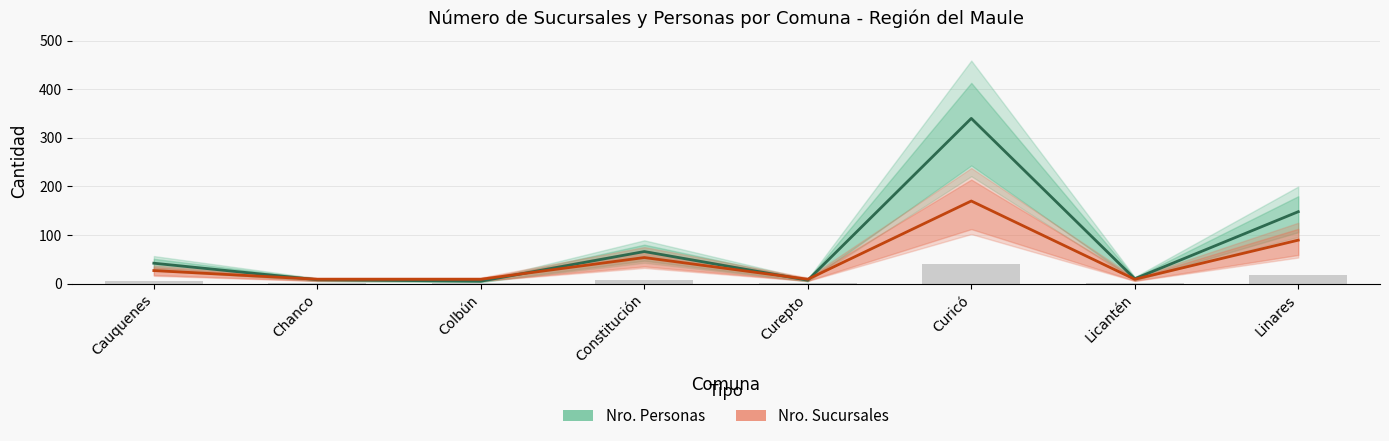

The Nro. Personas series shows 7.0 at Curepto. True or false?

True